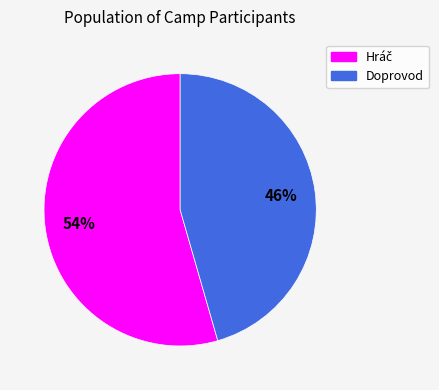

To the nearest percent, what is the average slice percentage?

50%